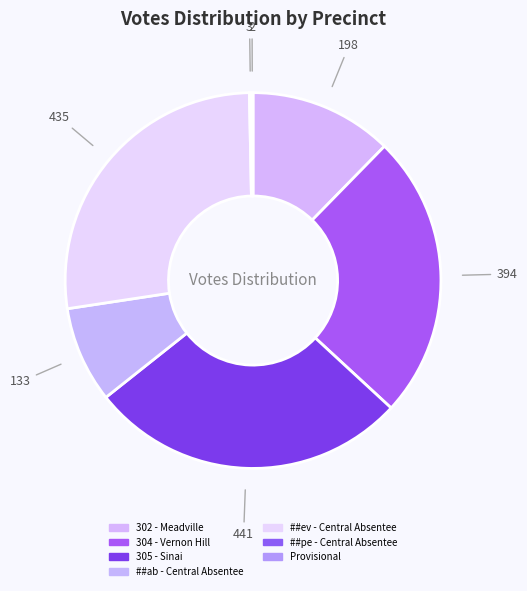

What percentage is the 302 - Meadville slice, to the nearest percent?

12%